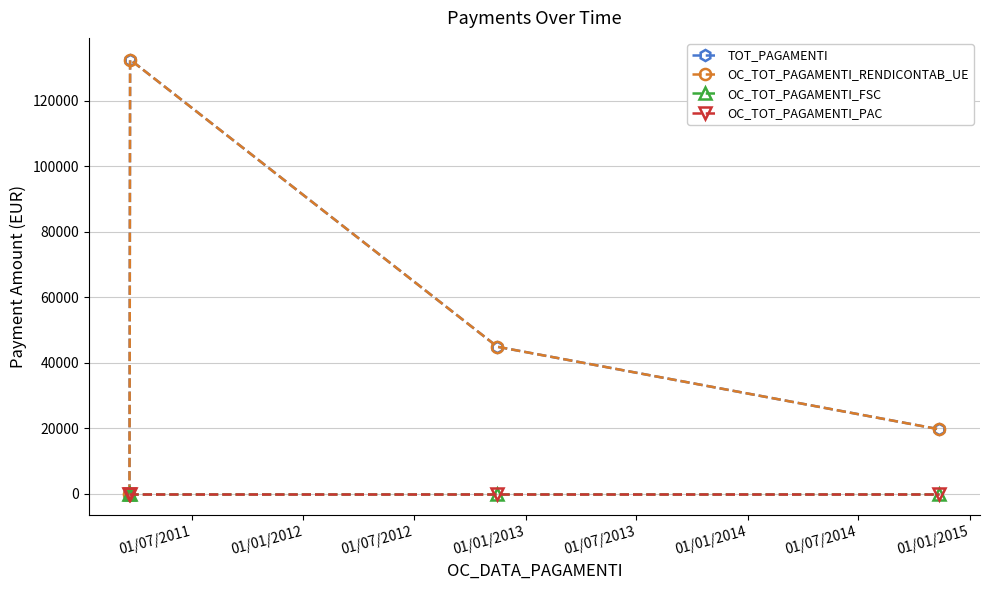

True or false: OC_TOT_PAGAMENTI_FSC and TOT_PAGAMENTI intersect in this chart.

False